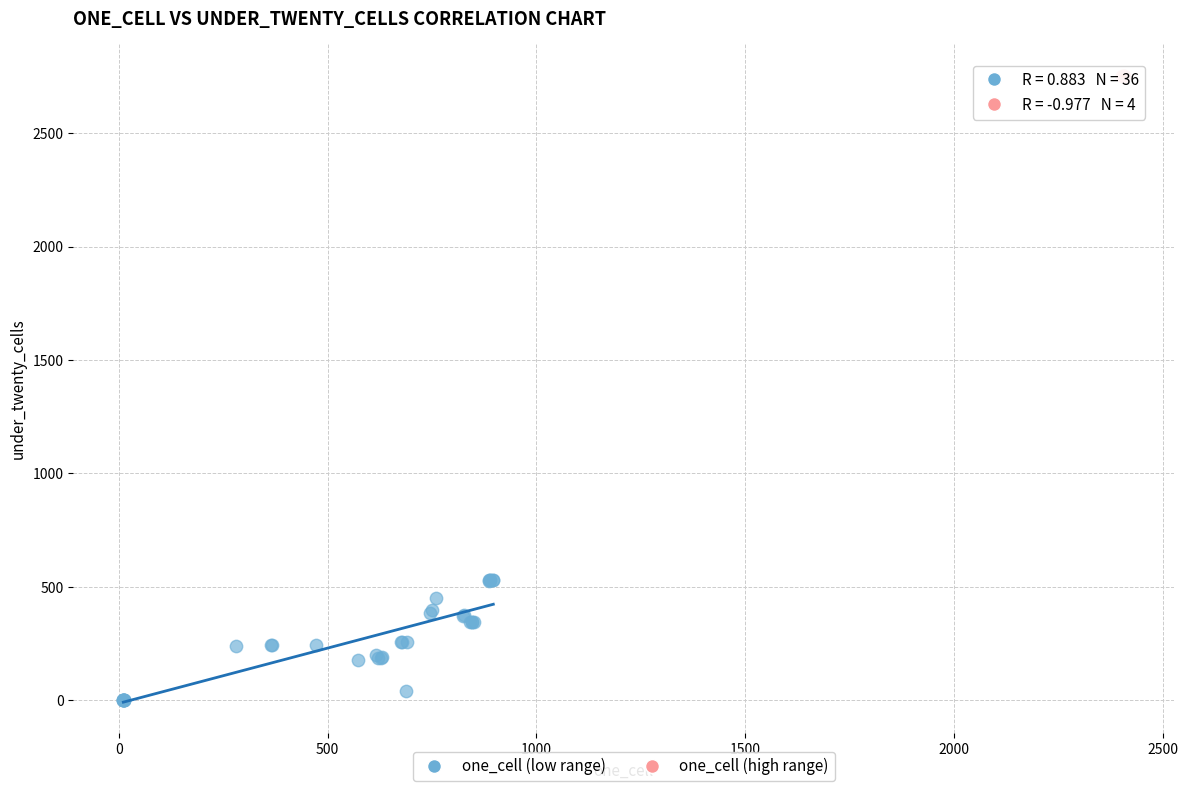

Which series reaches the minimum Y coordinate?

one_cell (low range)